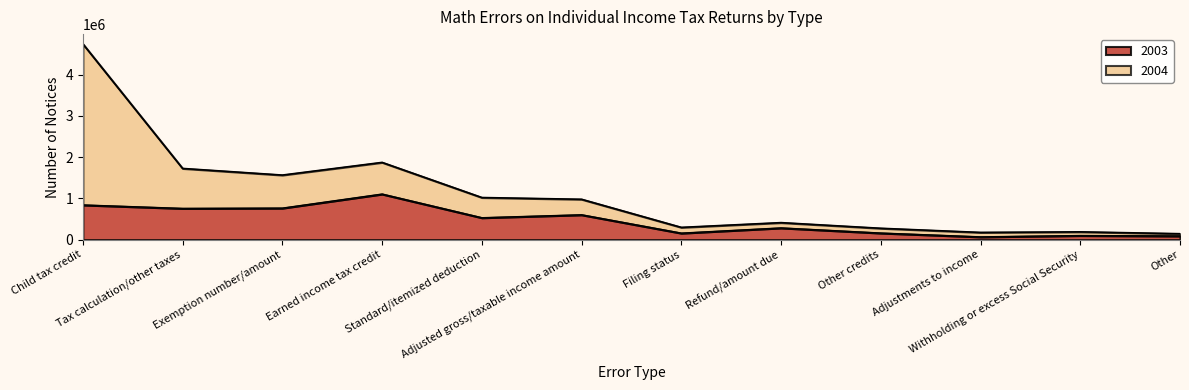

At which category does the data reach its first local valley?

Tax calculation/other taxes